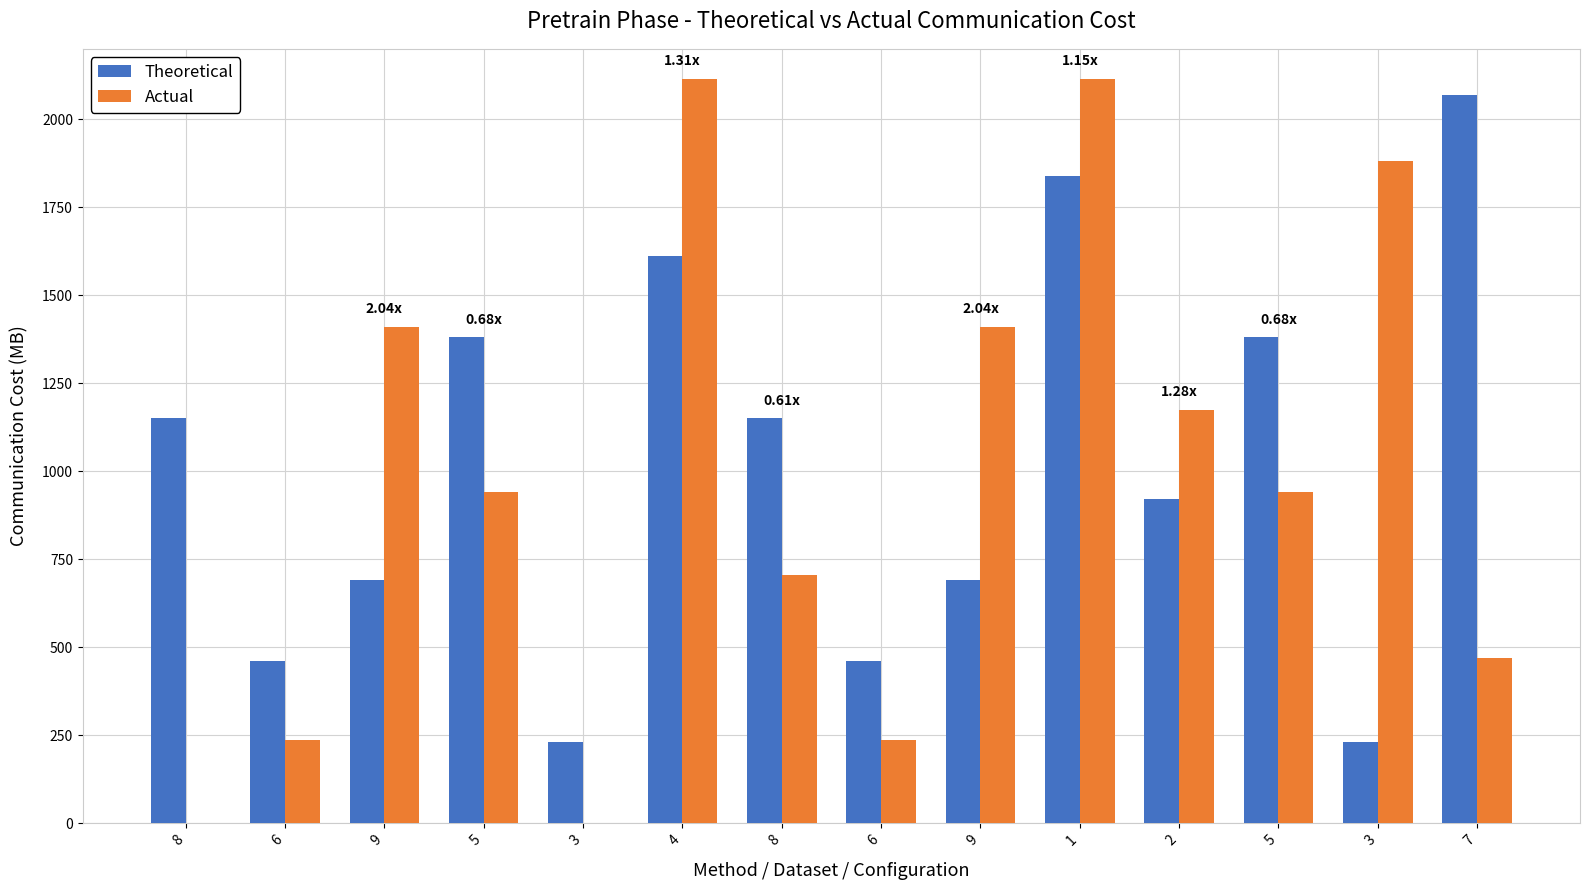

Which series has the widest spread of values?

Actual